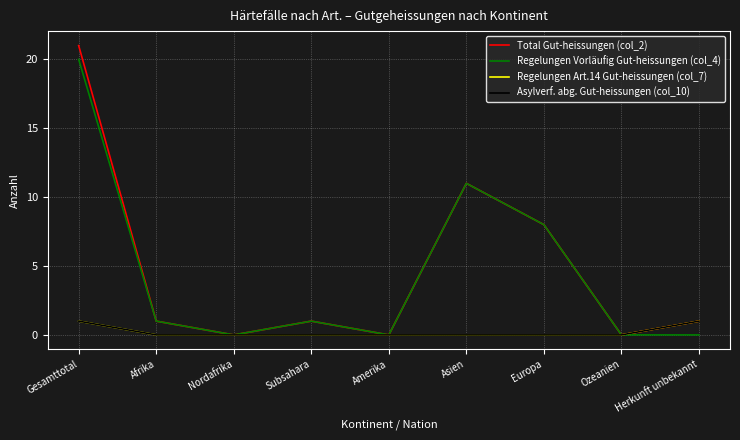

Does the chart have visible grid lines?

Yes